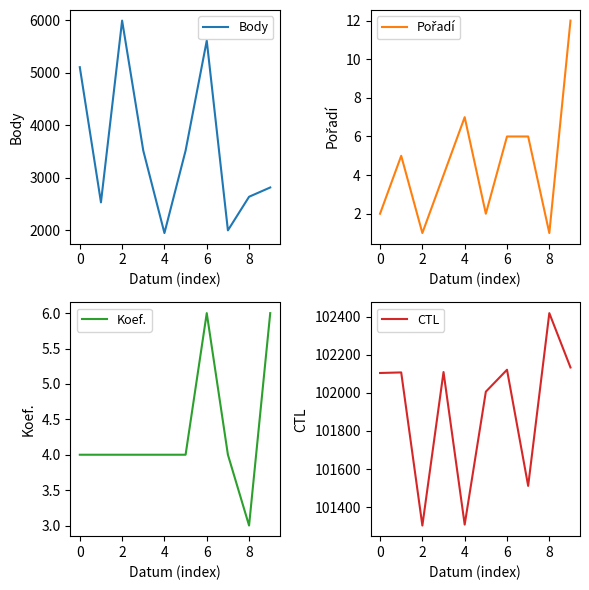

How many interior local peaks does the Koef. series have?

1